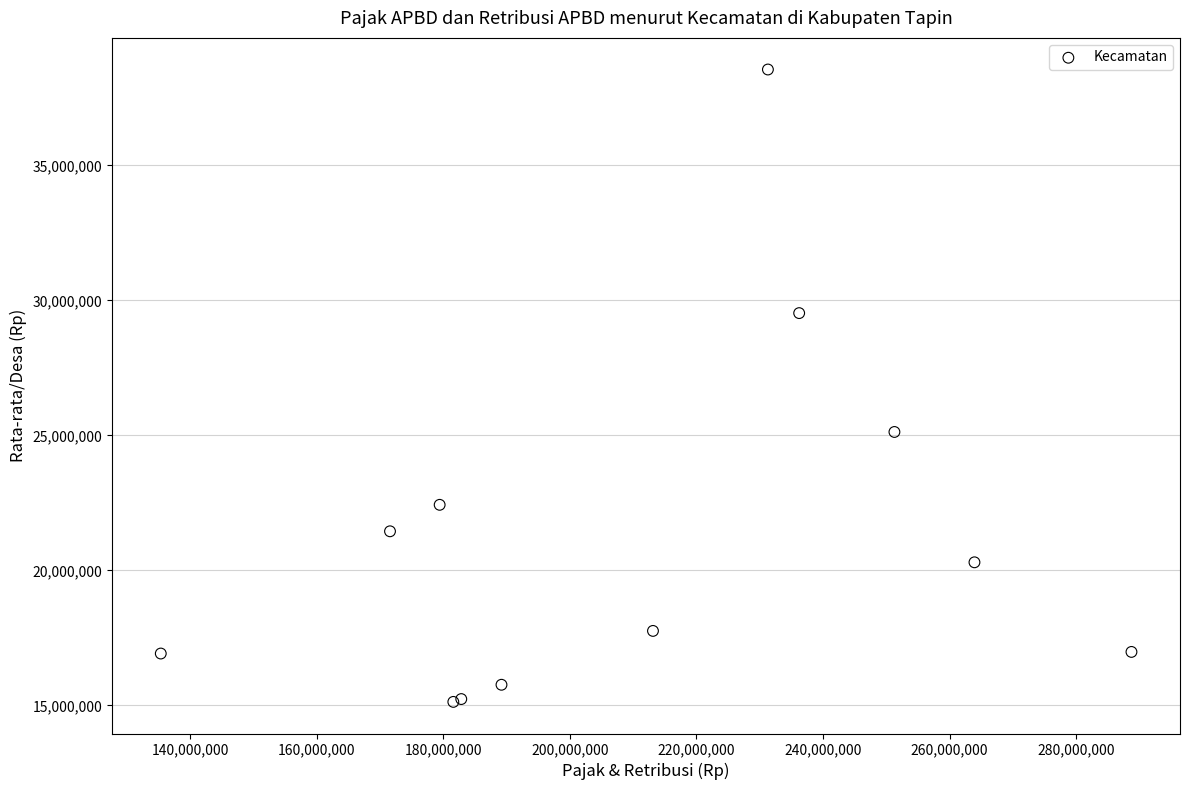

What Y value in the scatter plot is closest to 26841895?

25128553